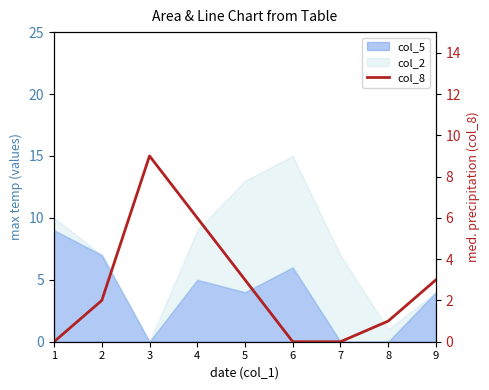

Does the chart have visible grid lines?

No